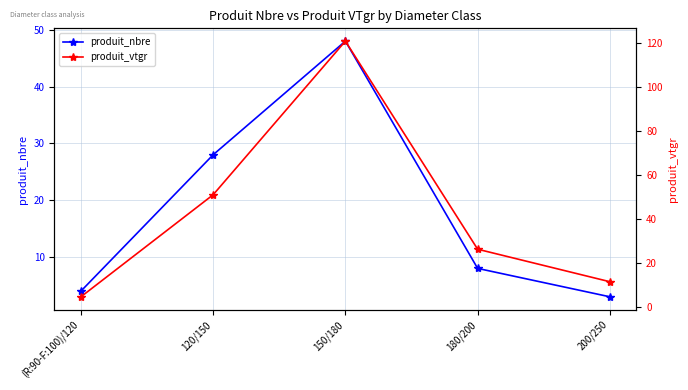

At which category does the chart reach its minimum across all series?

200/250